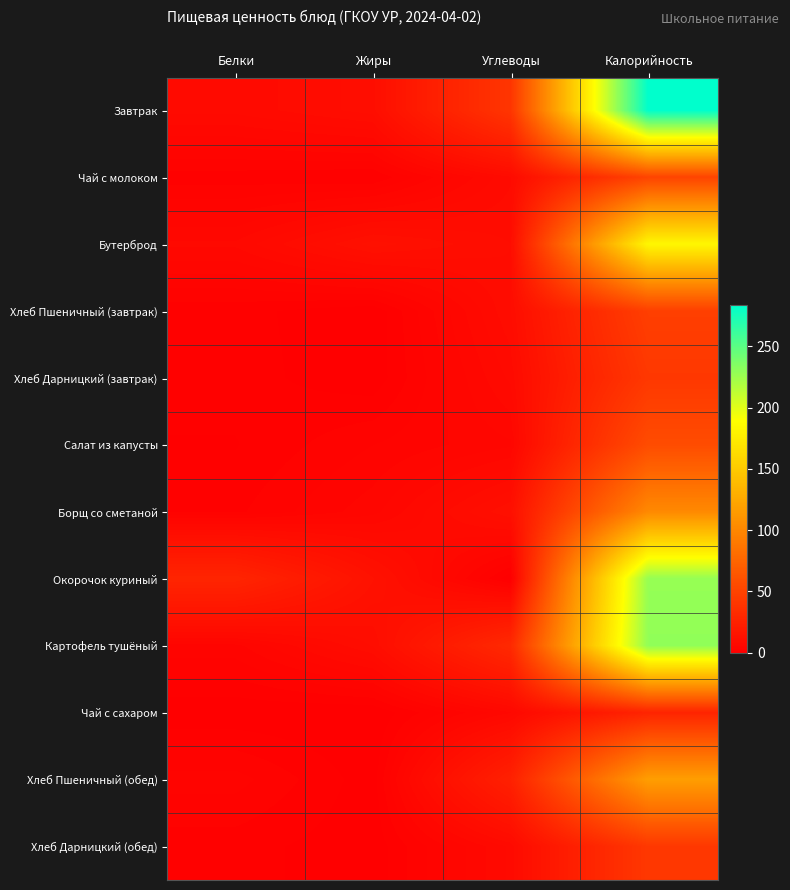

Reading right to left, extract all data points from this chart.

Завтрак: Калорийность=283.8	Углеводы=39.9	Жиры=10.5	Белки=8.1
Чай с молоком: Калорийность=50.9	Углеводы=8.7	Жиры=1.1	Белки=1.6
Бутерброд: Калорийность=183.1	Углеводы=10.0	Жиры=12.7	Белки=6.9
Хлеб Пшеничный (завтрак): Калорийность=47.0	Углеводы=9.8	Жиры=0.2	Белки=1.5
Хлеб Дарницкий (завтрак): Калорийность=41.8	Углеводы=8.0	Жиры=0.3	Белки=1.6
Салат из капусты: Калорийность=56.8	Углеводы=5.3	Жиры=3.3	Белки=1.0
Борщ со сметаной: Калорийность=102.2	Углеводы=12.1	Жиры=5.1	Белки=2.0
Окорочок куриный: Калорийность=228.0	Углеводы=0.1	Жиры=13.4	Белки=27.8
Картофель тушёный: Калорийность=229.7	Углеводы=31.1	Жиры=10.1	Белки=4.1
Чай с сахаром: Калорийность=26.8	Углеводы=6.5	Жиры=0.0	Белки=0.2
Хлеб Пшеничный (обед): Калорийность=117.5	Углеводы=24.6	Жиры=0.4	Белки=3.8
Хлеб Дарницкий (обед): Калорийность=41.8	Углеводы=8.0	Жиры=0.3	Белки=1.6